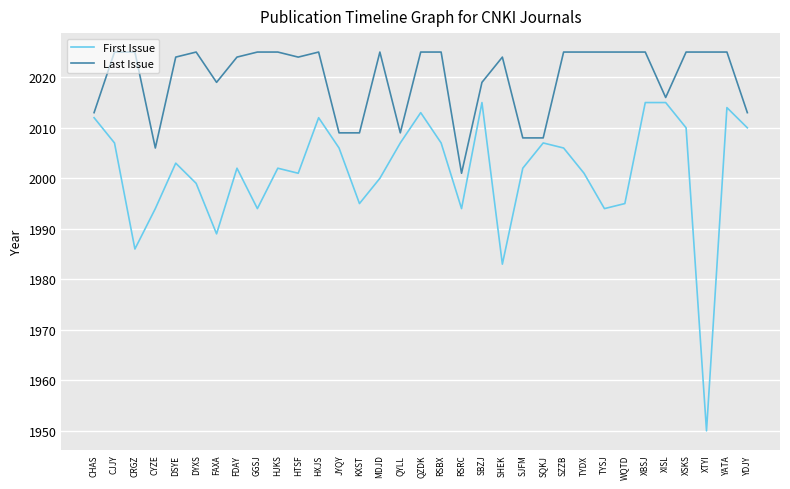

Does the chart display data point markers on the line(s)?

No